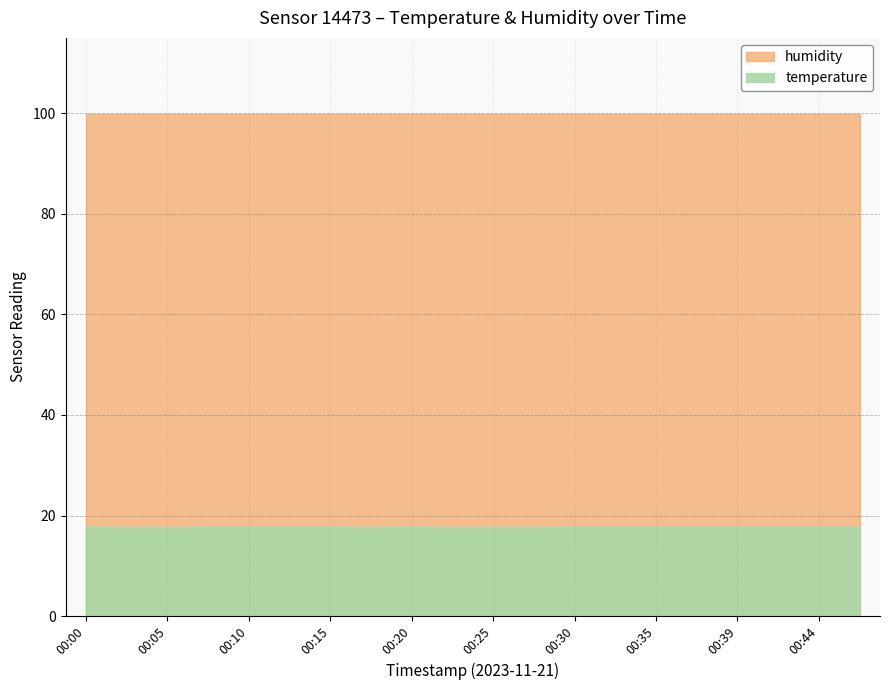

What is the sum of all humidity values?

1998.0